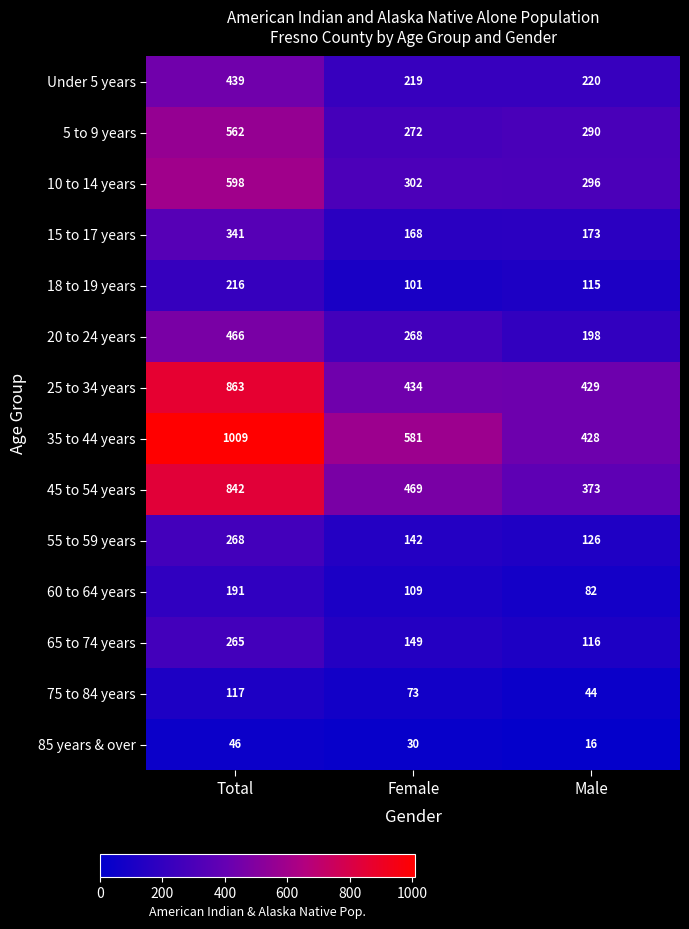

What is the total value across all series at Male?

2906